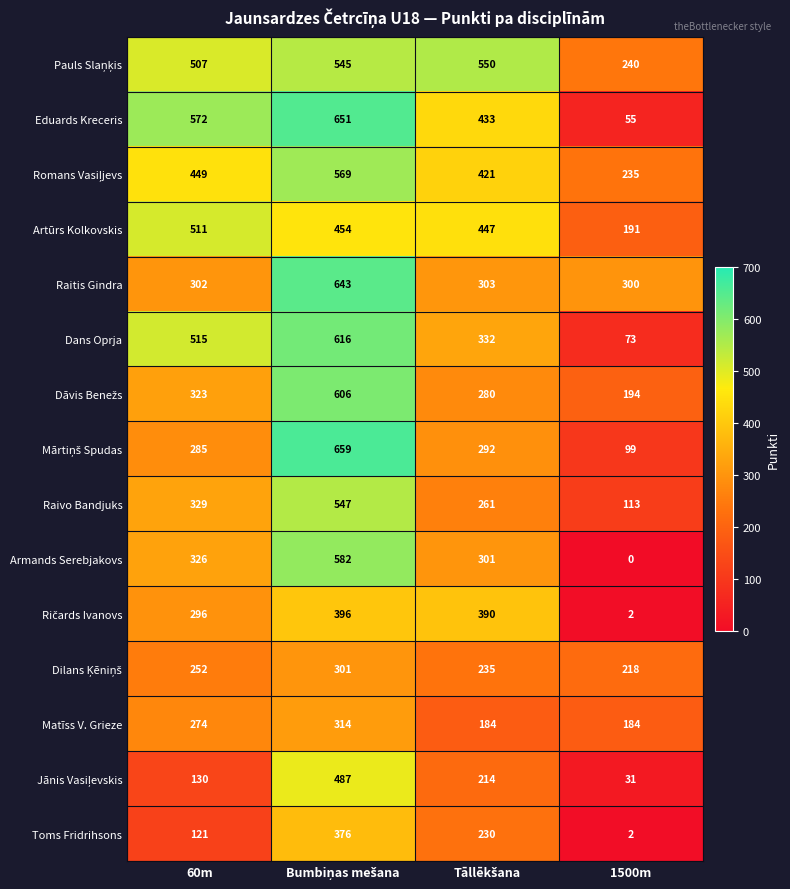

What is the greatest value displayed?

659